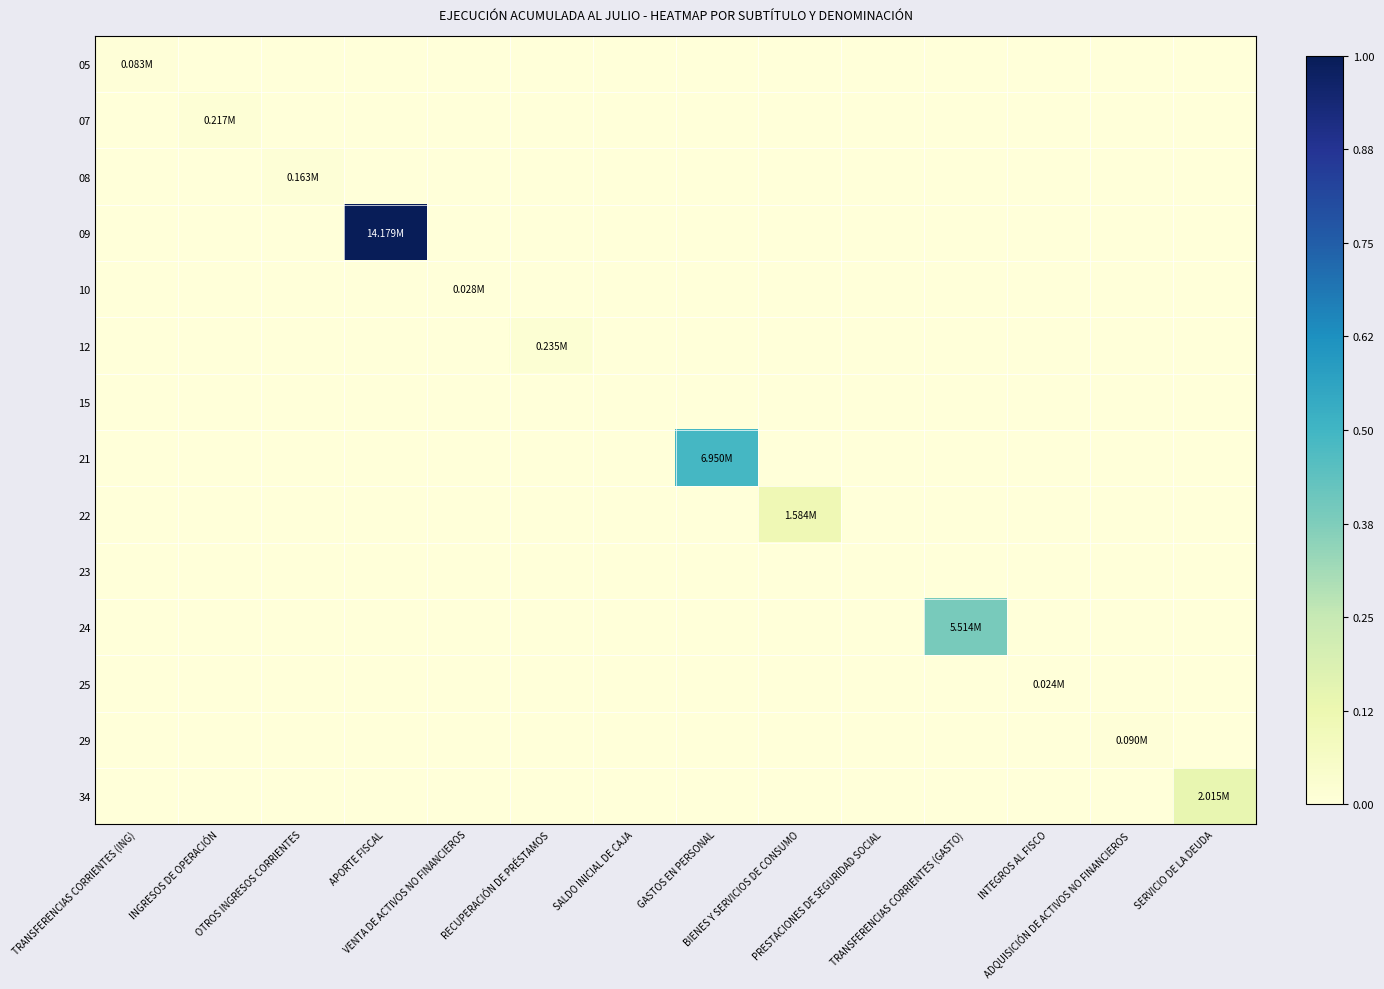

At how many categories does at least one series exceed 0?

12